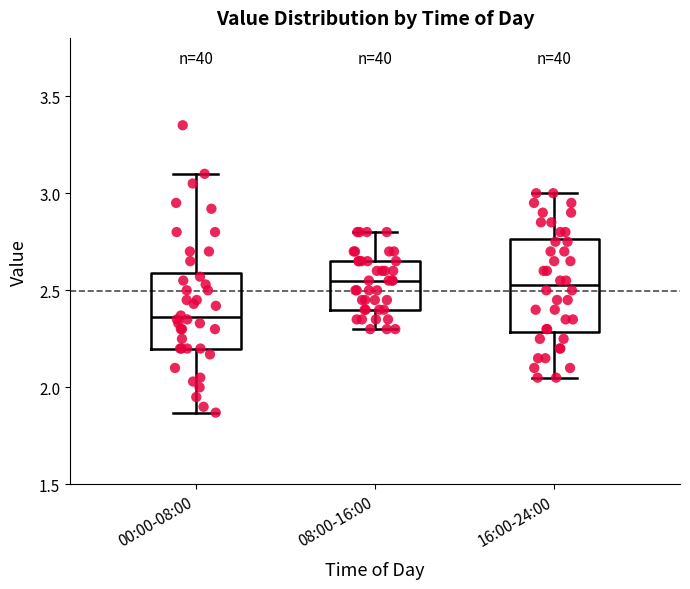

Where does the median line of the box for 00:00-08:00 sit on the y-axis? The values are not printed on the chart, so give them approximately, as read against the axis.

2.35